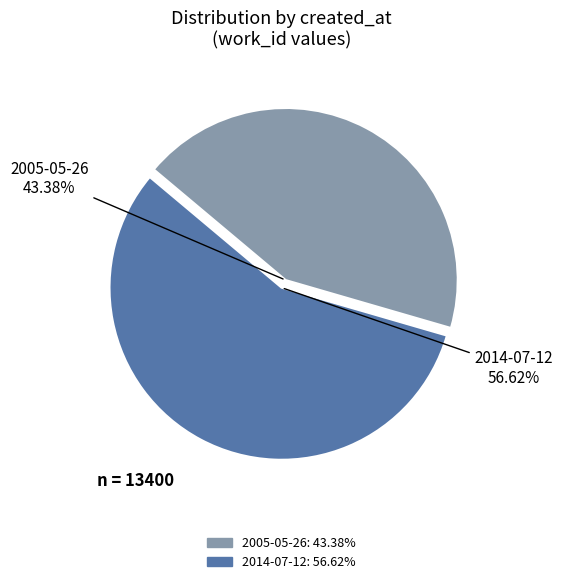

Between 2005-05-26 and 2014-07-12, which is larger?

2014-07-12